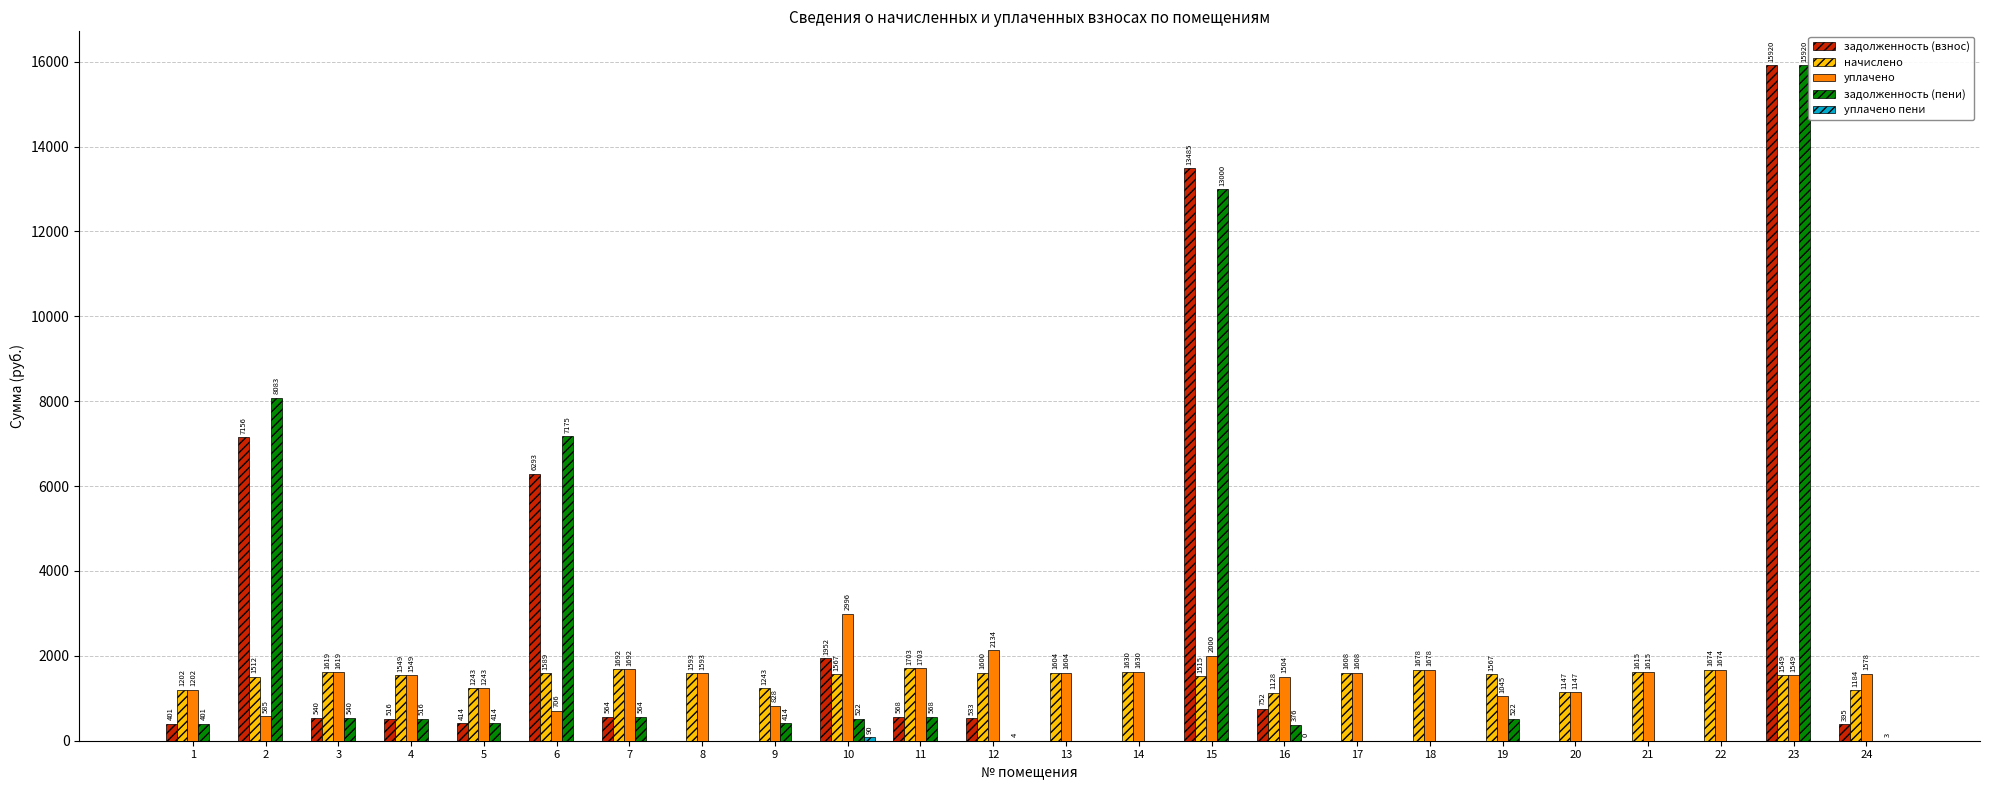

True or false: уплачено has a value of 2811.4 at 12.

False